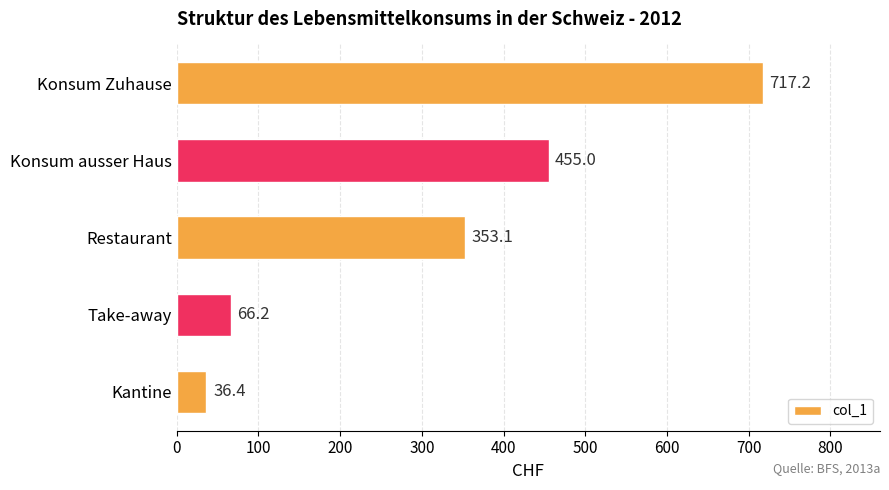

The value at Konsum ausser Haus is 203.8. True or false?

False